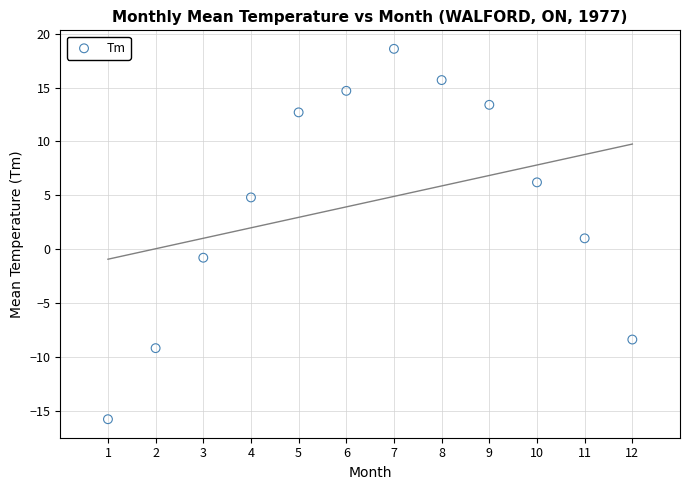

What is the range of X values (max minus min)?

11.0